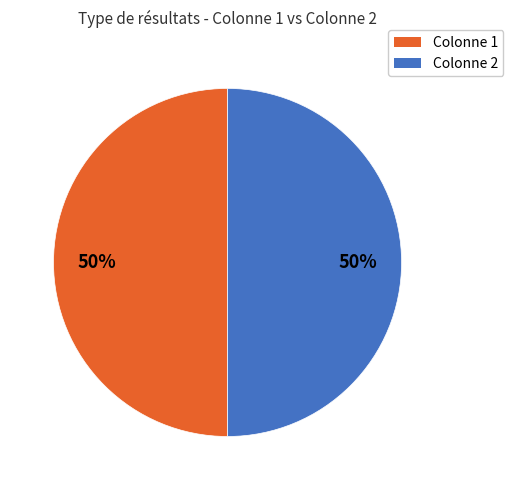

Is it true that Colonne 1 is 43% of the pie?

False